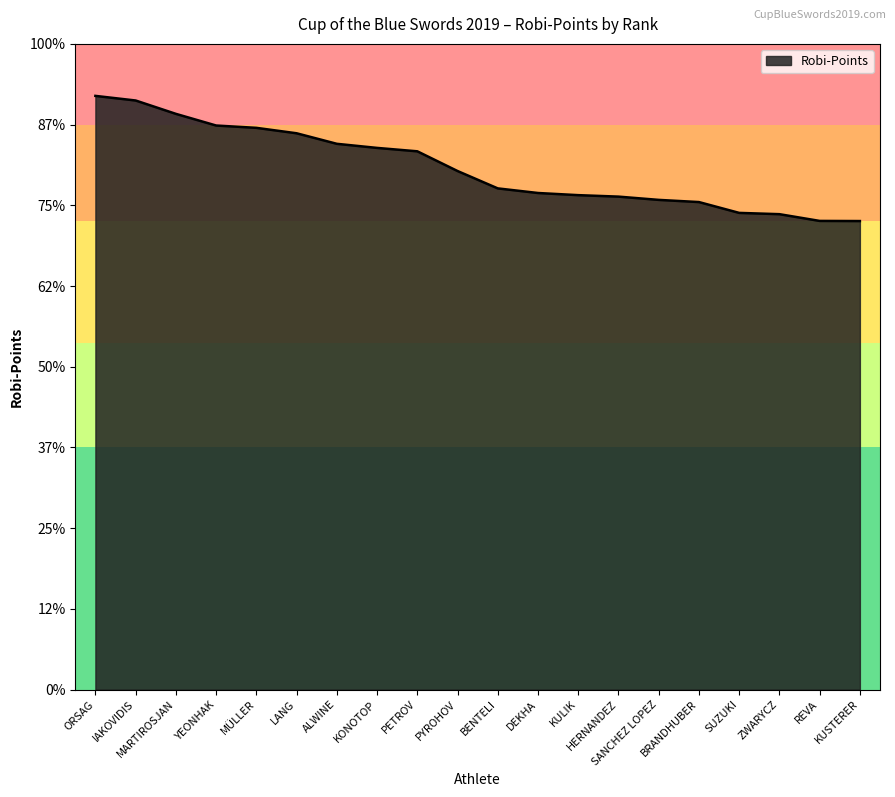

What is the label of the 15th point from the left?

SANCHEZ LOPEZ